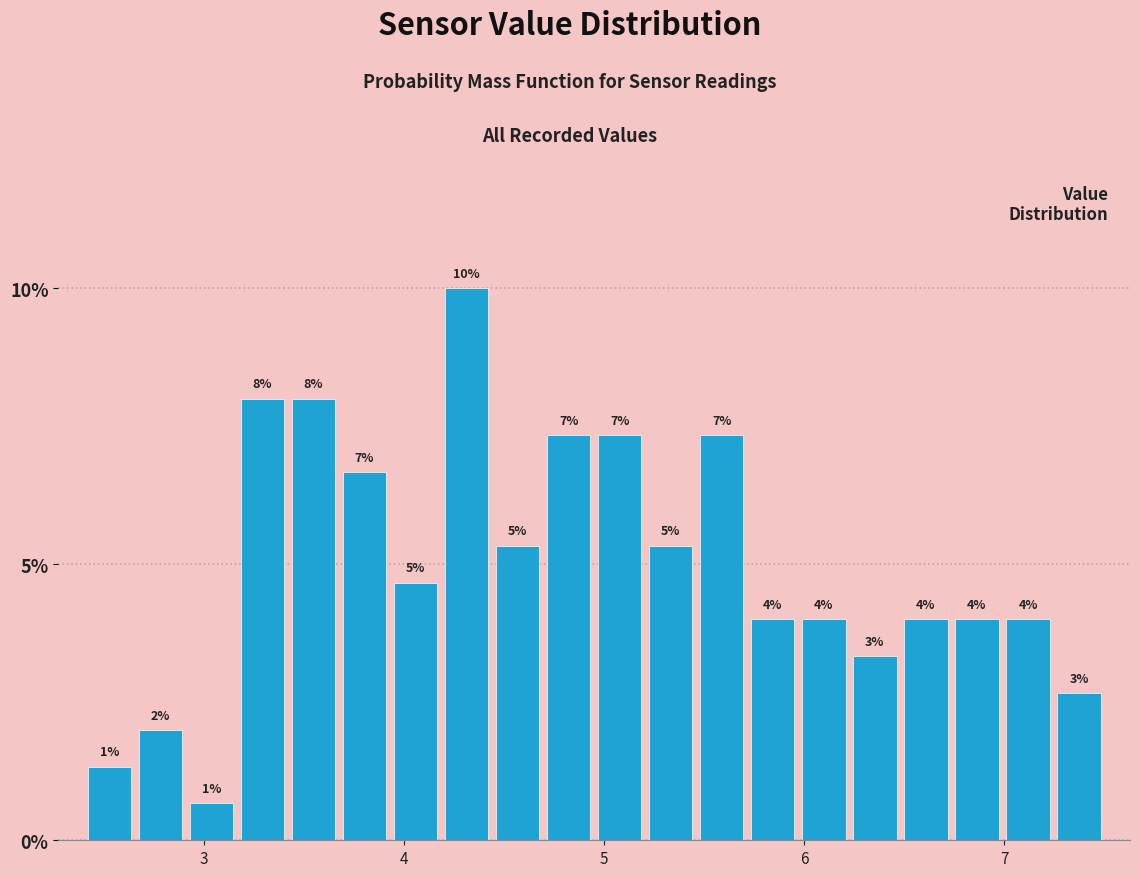

Read against the x-axis, roughly where is the centre of the tallest bar?

4.3